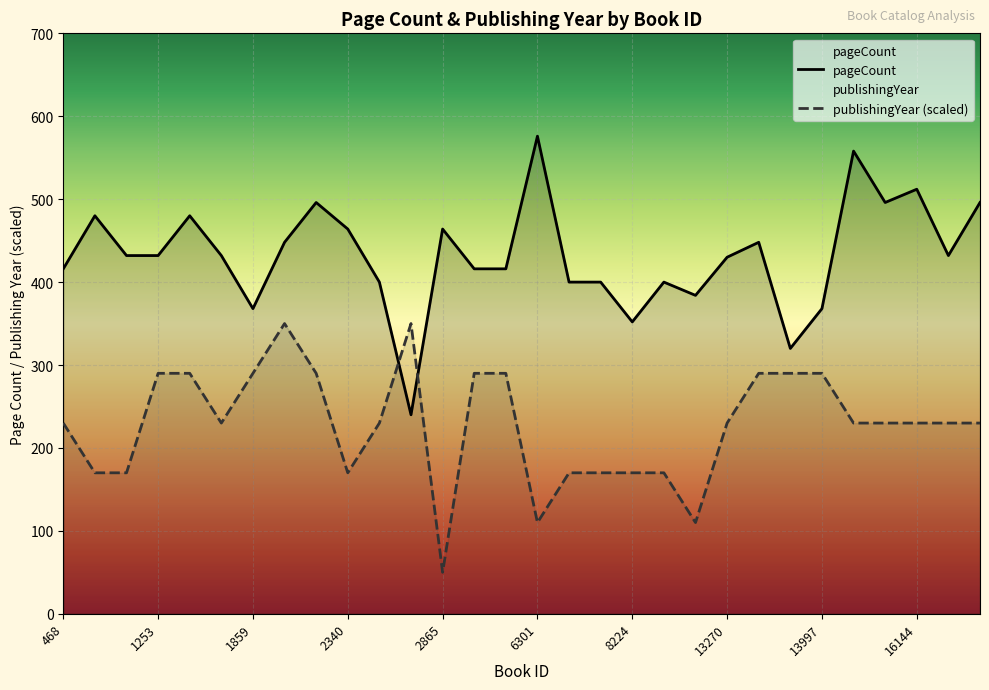

How many data points in pageCount are above 432?

12